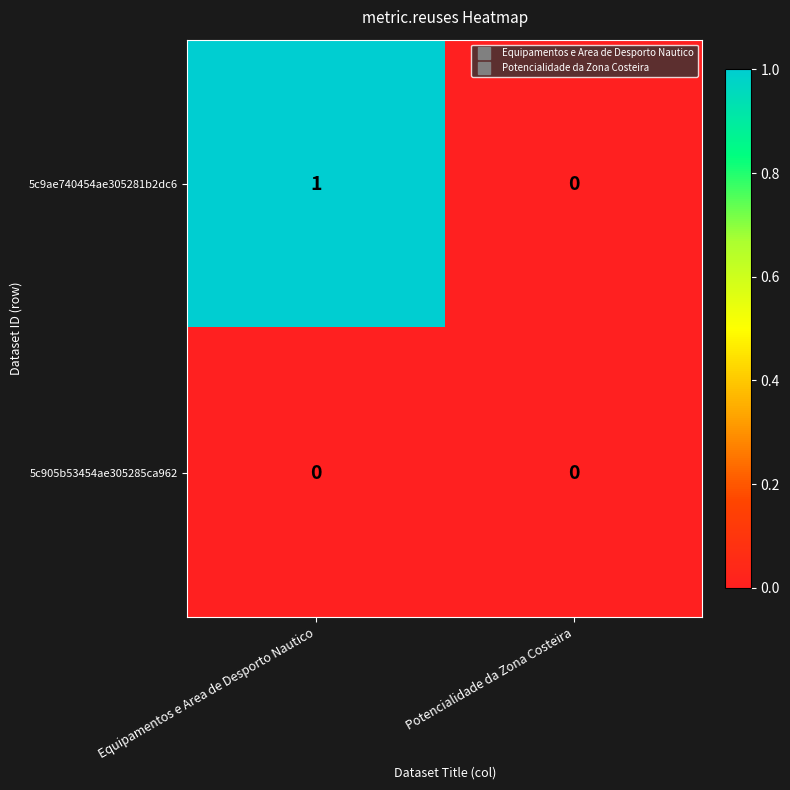

List the series in order of their overall mean, highest first.

5c9ae740454ae305281b2dc6, 5c905b53454ae305285ca962